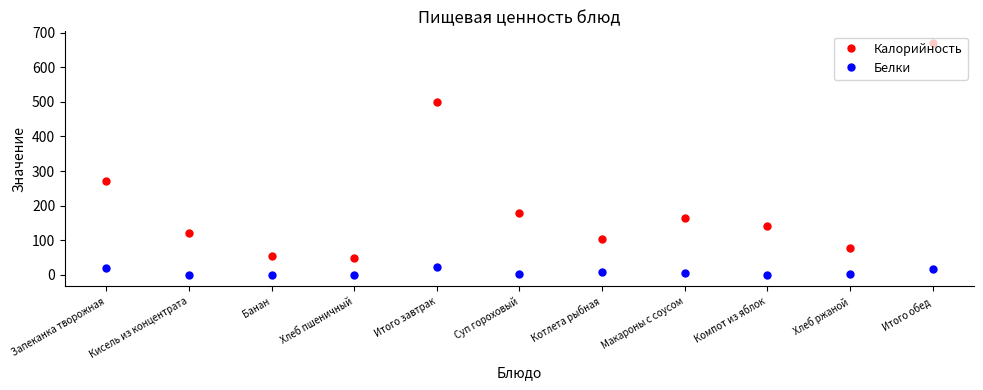

Count the number of data series in this chart.

2